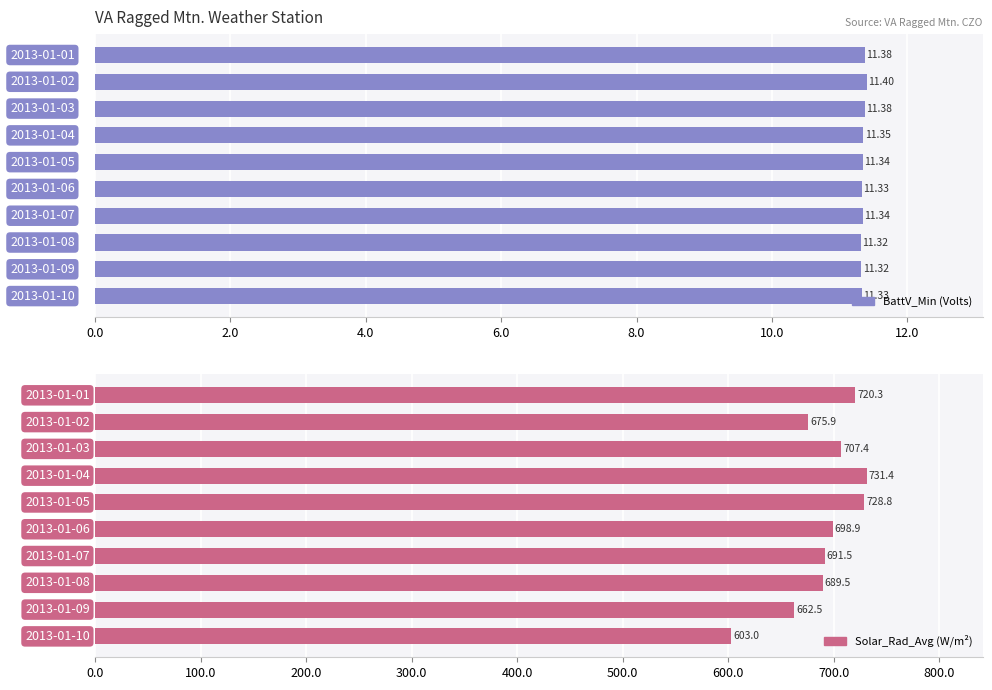

True or false: BattV_Min has a value of 7.3 at 8.

False